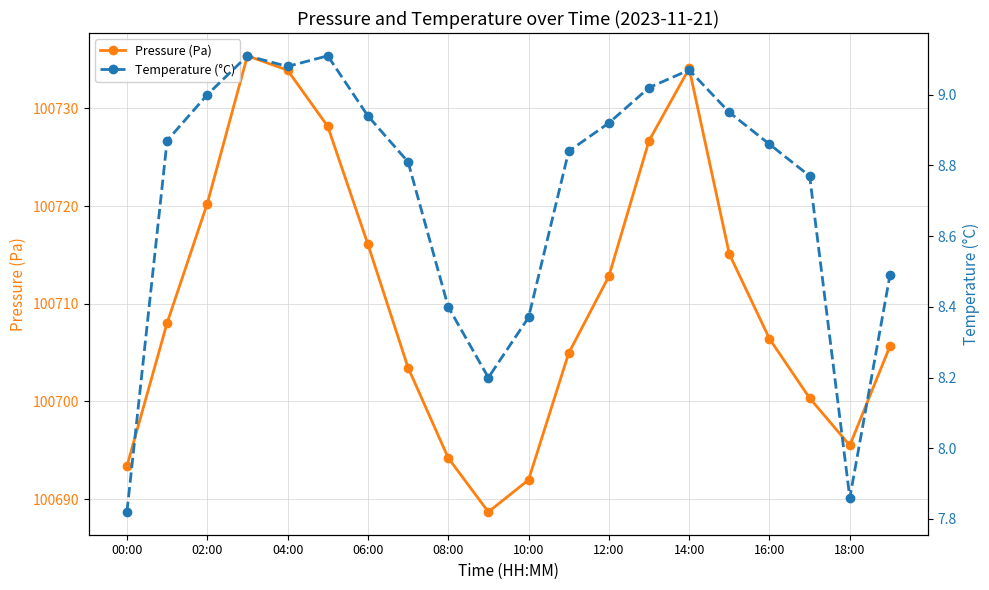

What is the highest value of the Pressure (Pa) series?

100735.4